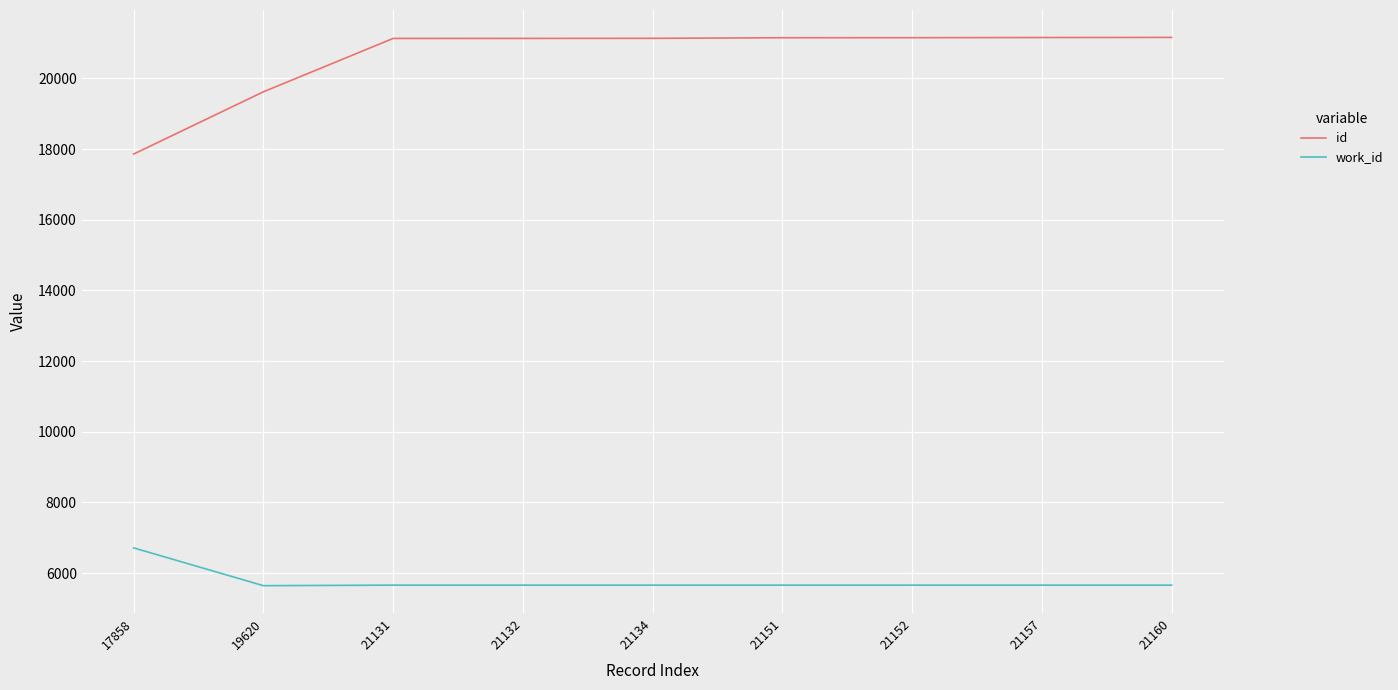

What is the average value of the work_id series?

5773